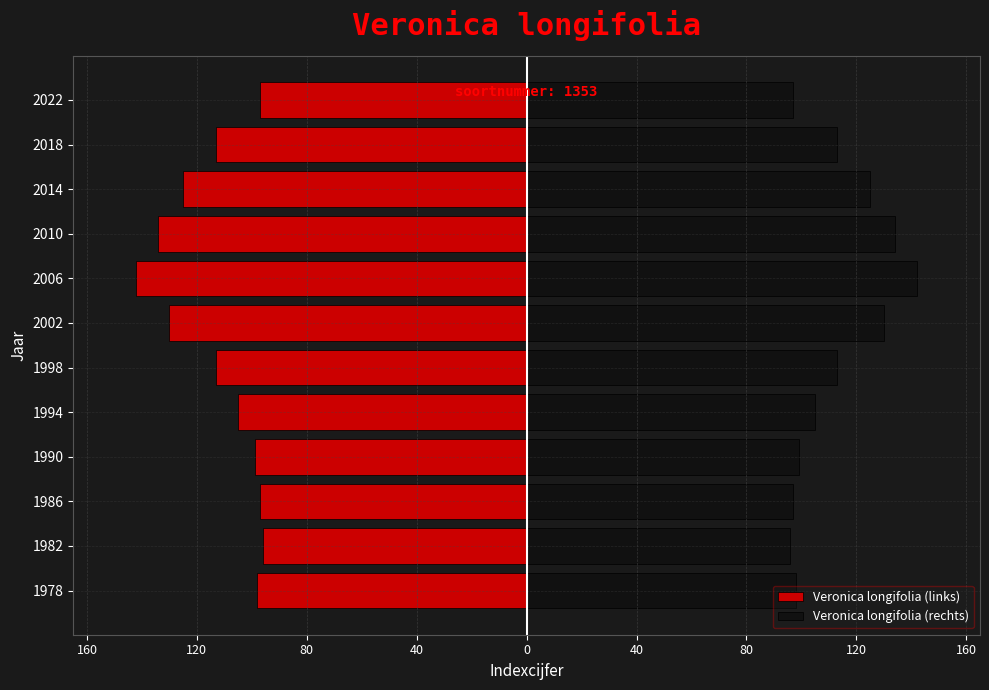

What is the lowest value of the Veronica longifolia (links) series?

-142